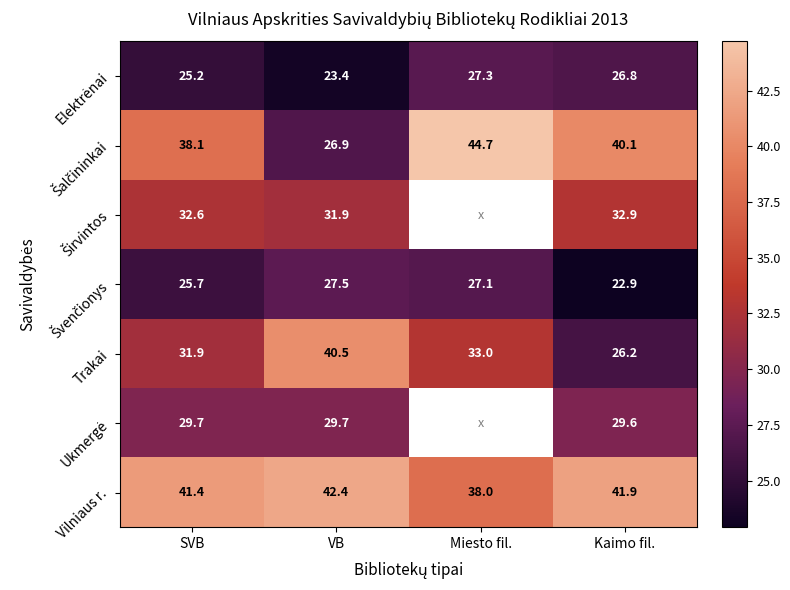

What is the sum of the Vilniaus r. values at SVB and Kaimo fil.?

83.3